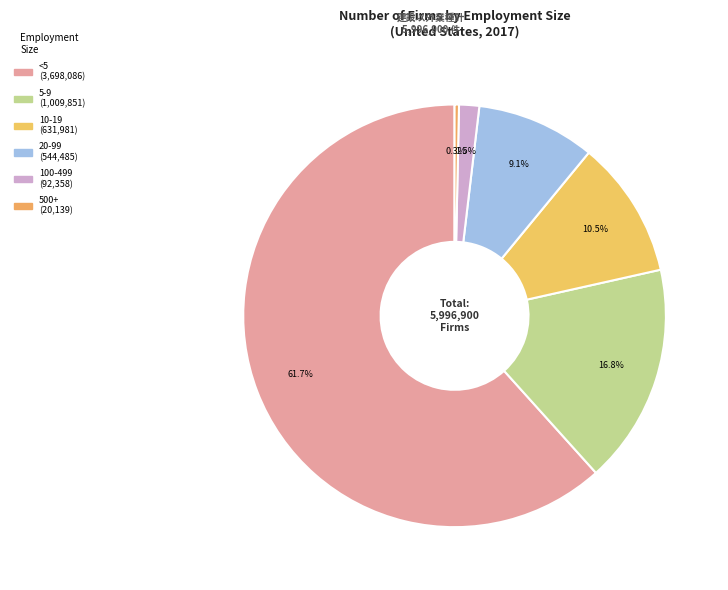

Which has a higher value, <5 or 100-499?

<5